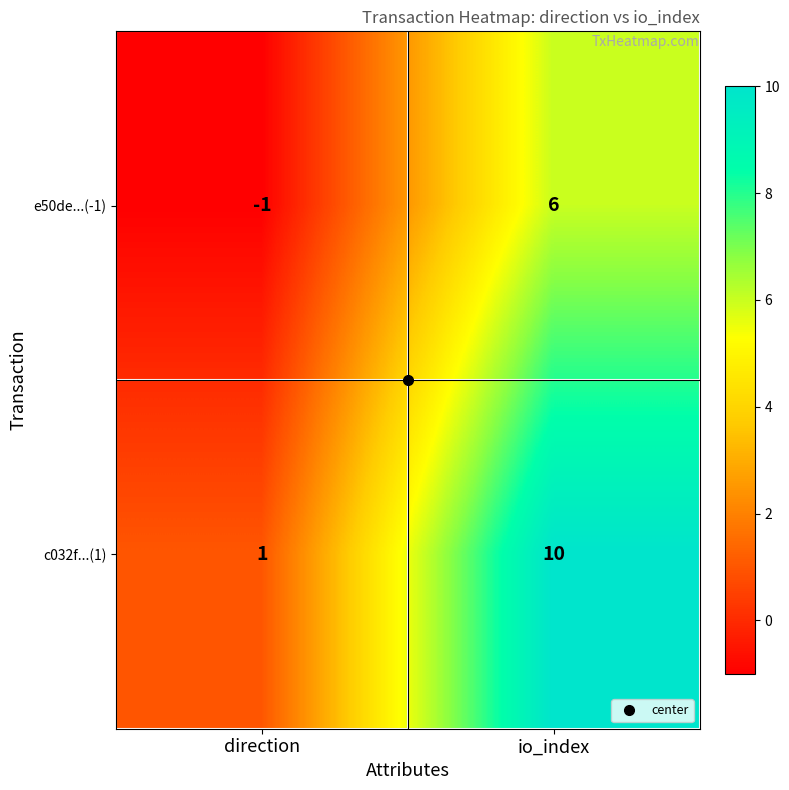

Which series has the largest total across all categories?

c032f...(1)